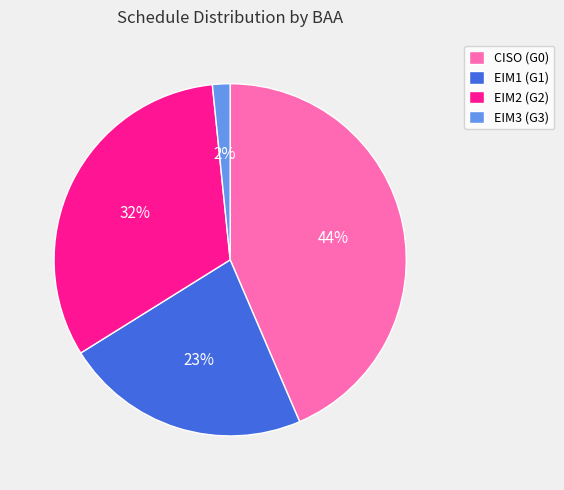

Does any single category account for the majority?

No